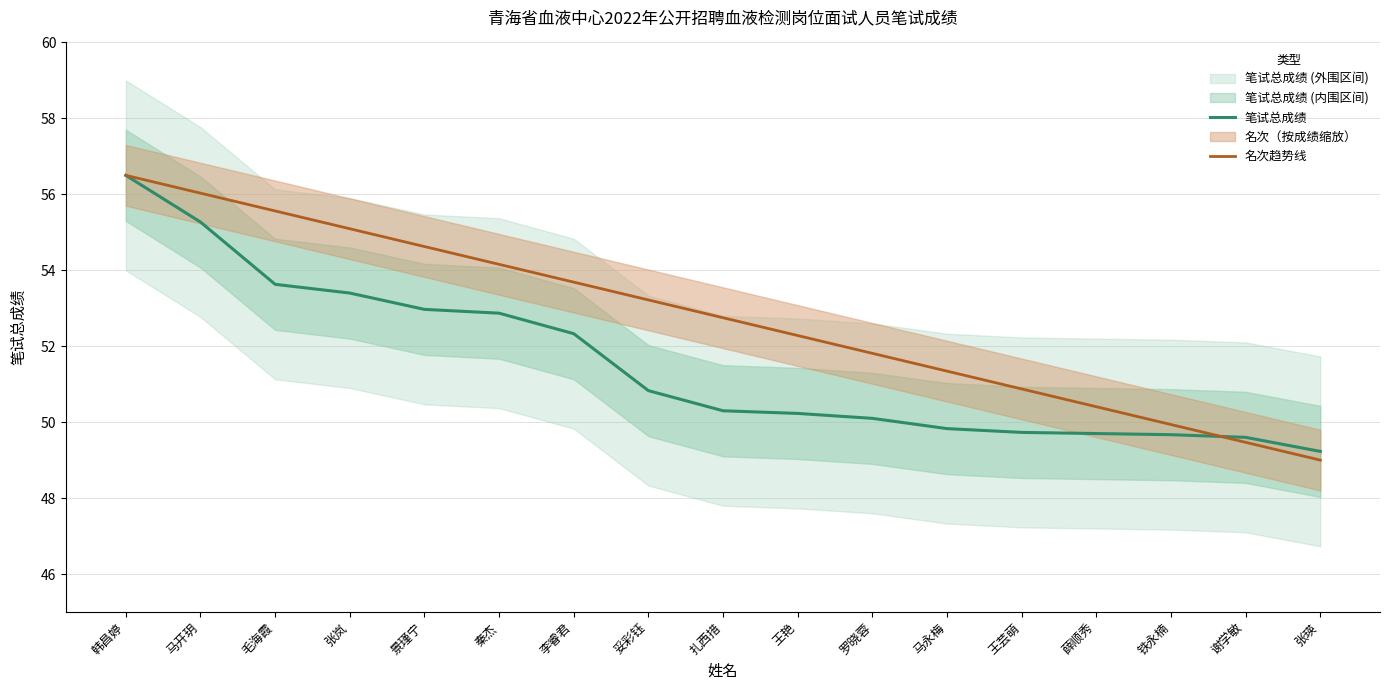

At which label does 名次趋势线 reach its peak?

韩昌婷